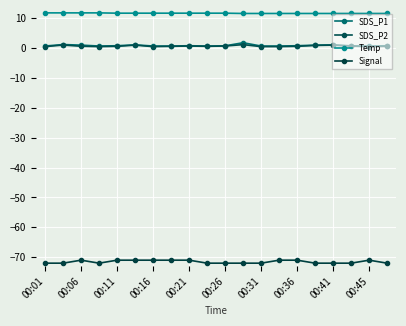

How many lines are shown in the chart?

4